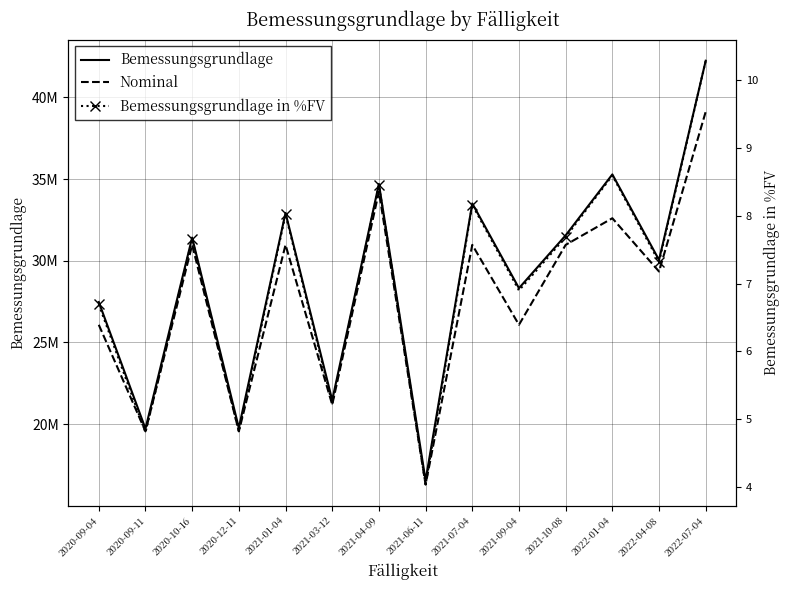

What is the value of the Bemessungsgrundlage point at the 1st from the left?

27473861.2